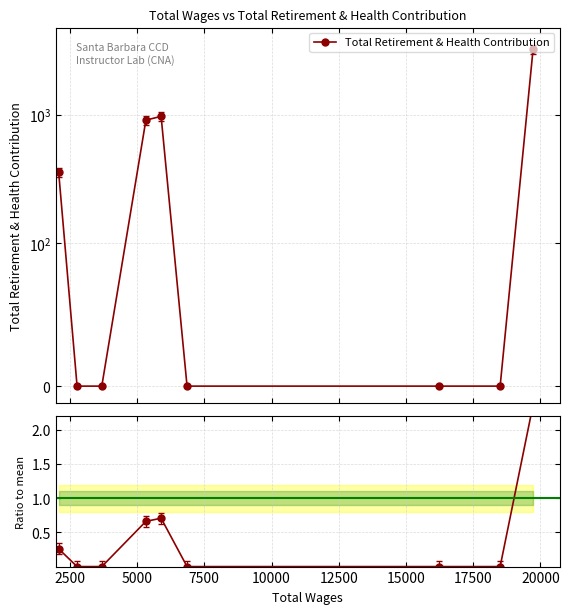

True or false: Total Retirement & Health Contribution and Ratio to mean intersect in this chart.

False